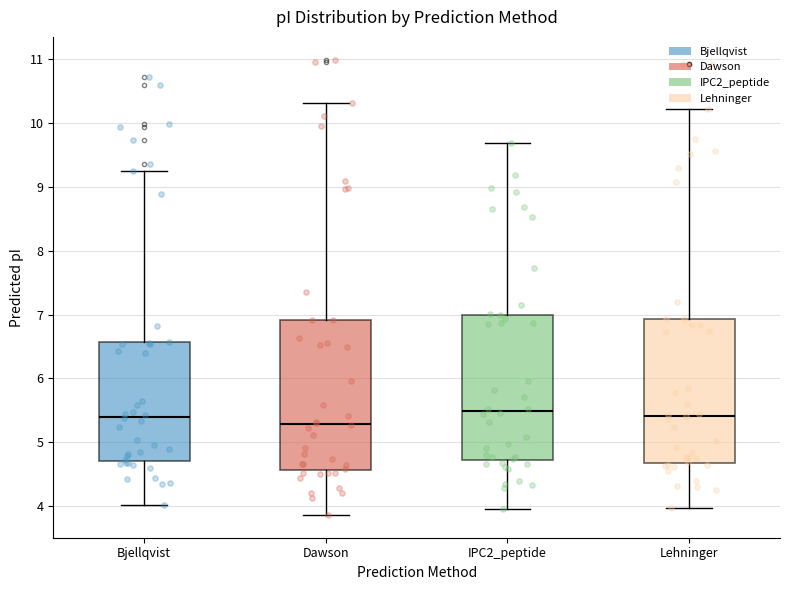

Where does the upper whisker of the box for IPC2_peptide end on the y-axis? The values are not printed on the chart, so give them approximately, as read against the axis.

9.7